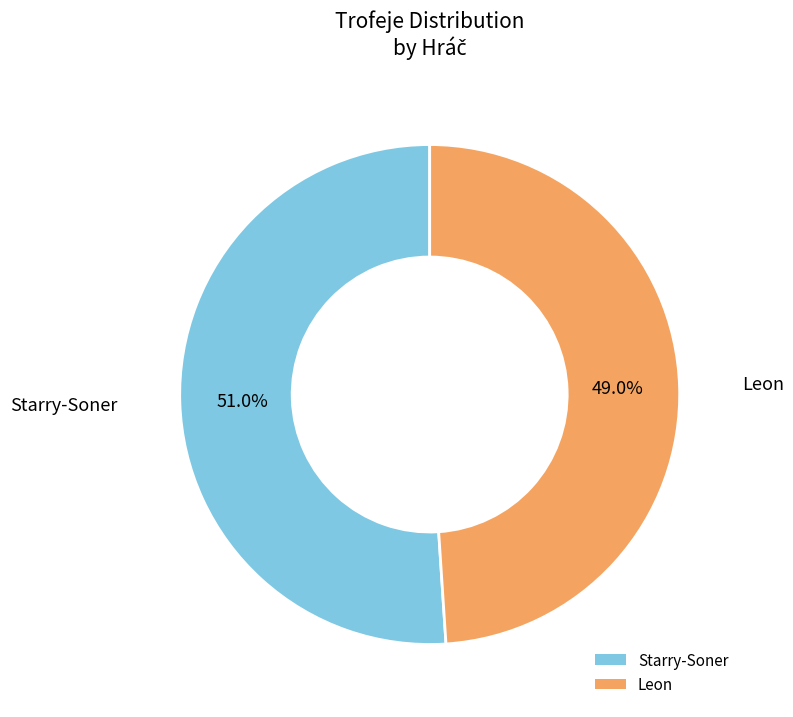

To the nearest percent, what is the average slice percentage?

50%